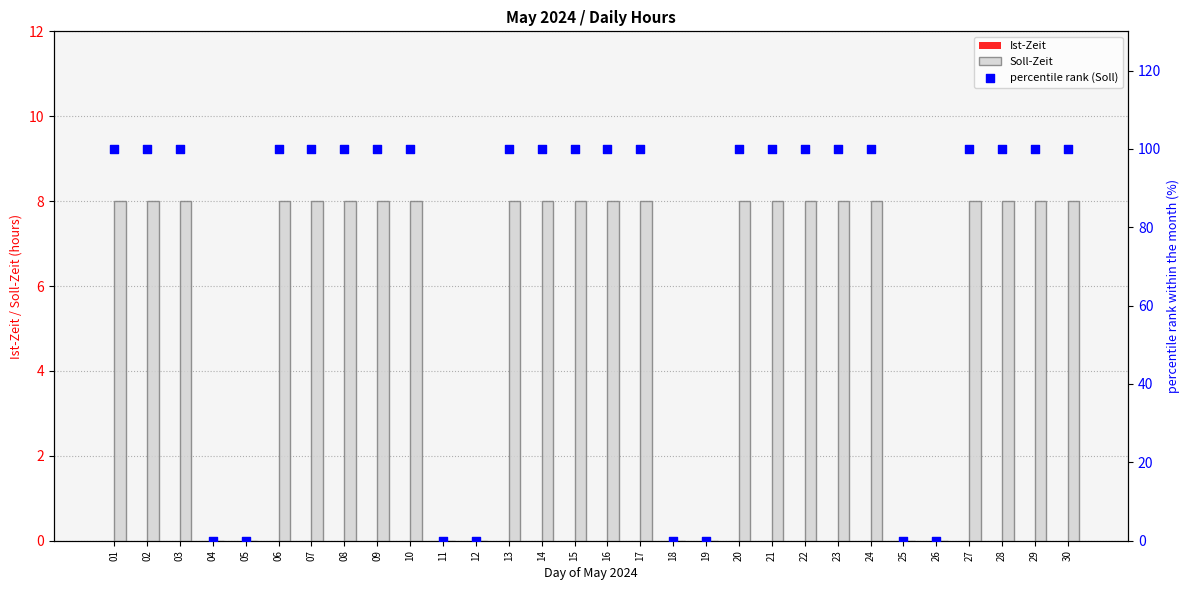

Which series has the largest Y range (max minus min)?

percentile rank (Soll)